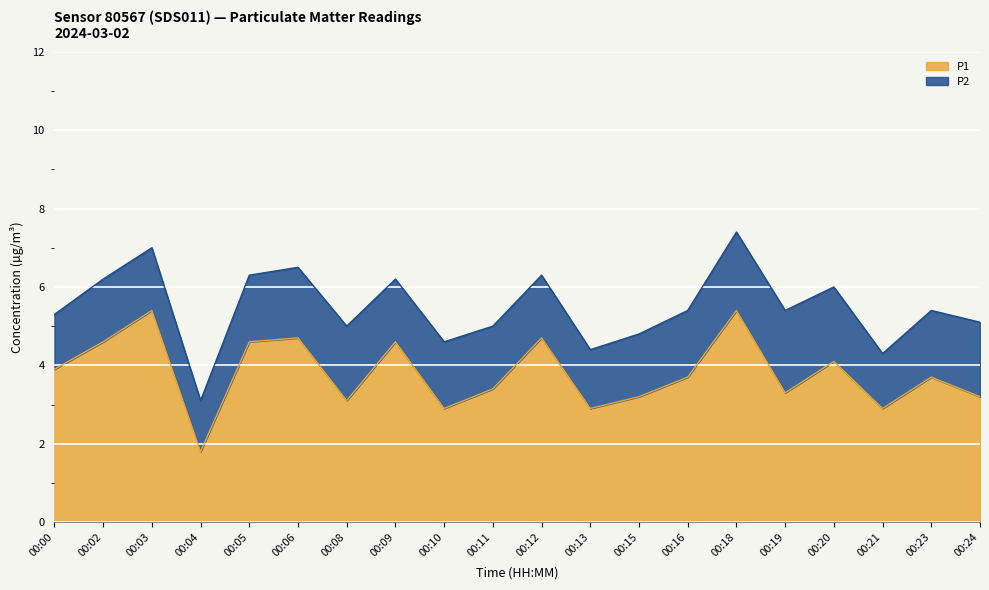

What is the minimum value shown in the chart?

1.8